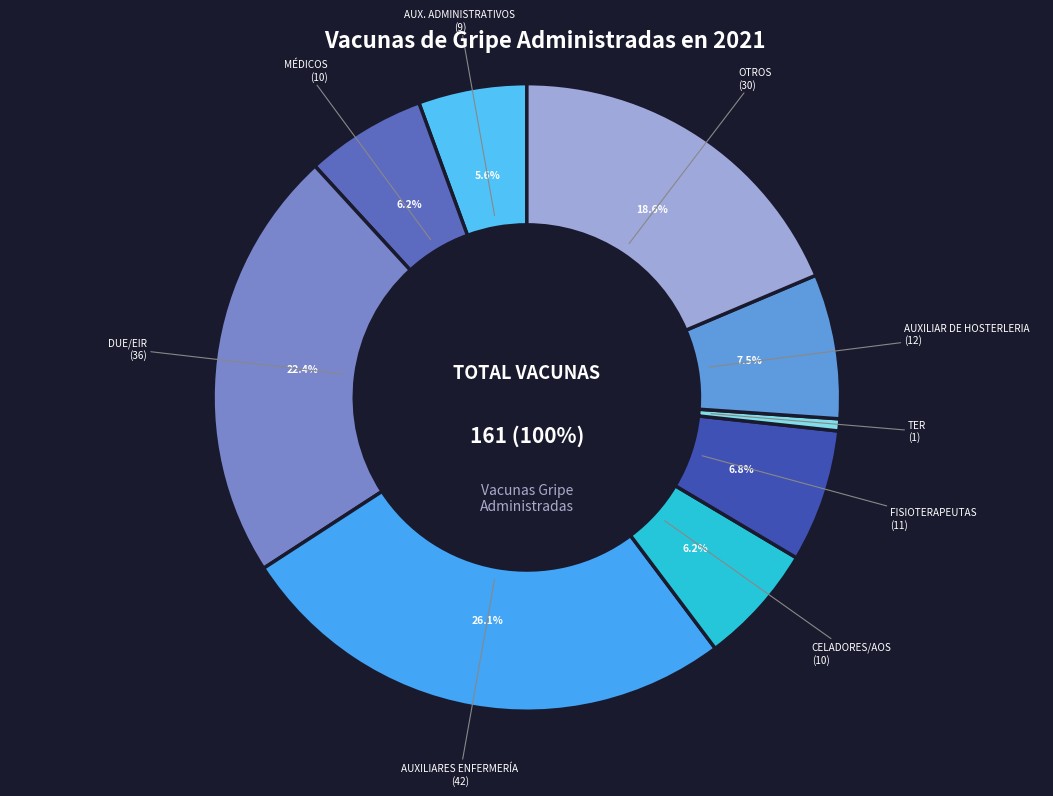

To the nearest percent, what percentage of the pie is AUXILIAR DE HOSTERLERIA?

7%